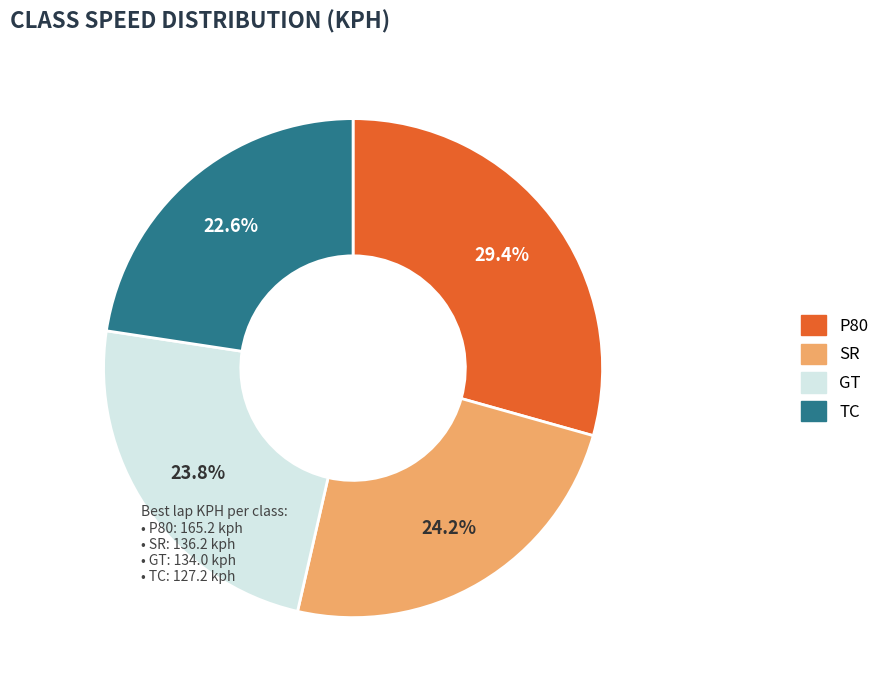

To the nearest percent, what portion does P80 represent?

29%